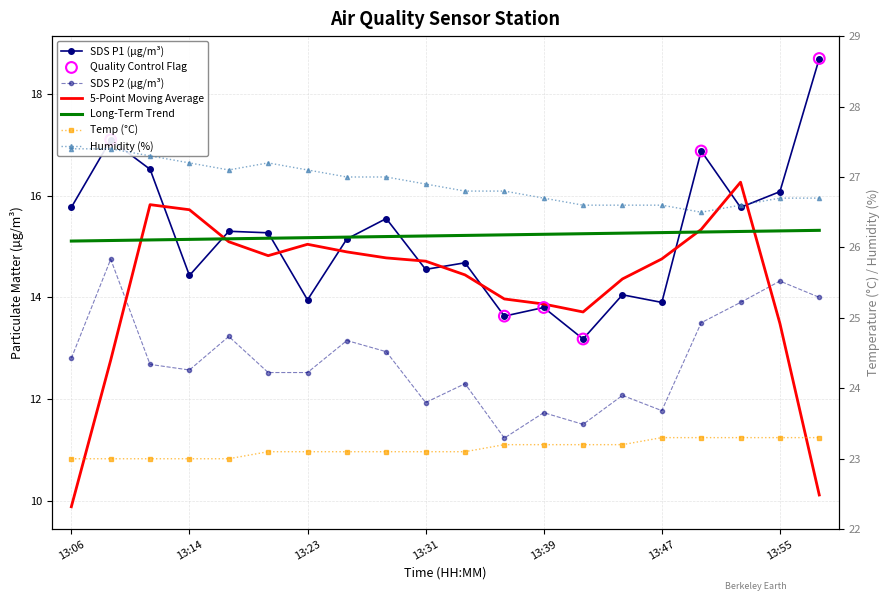

At how many categories does at least one series exceed 24?

20